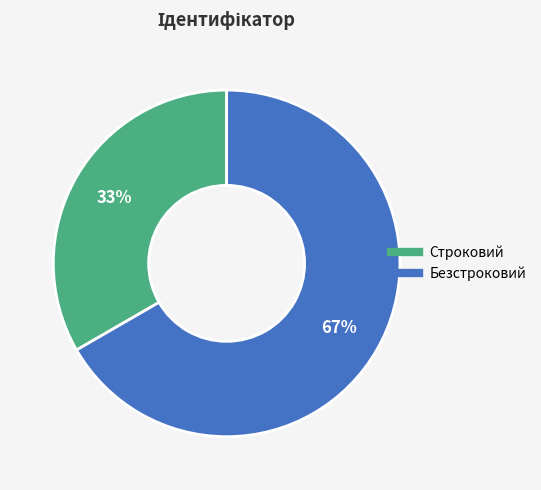

What is the largest slice in the pie chart?

Безстроковий